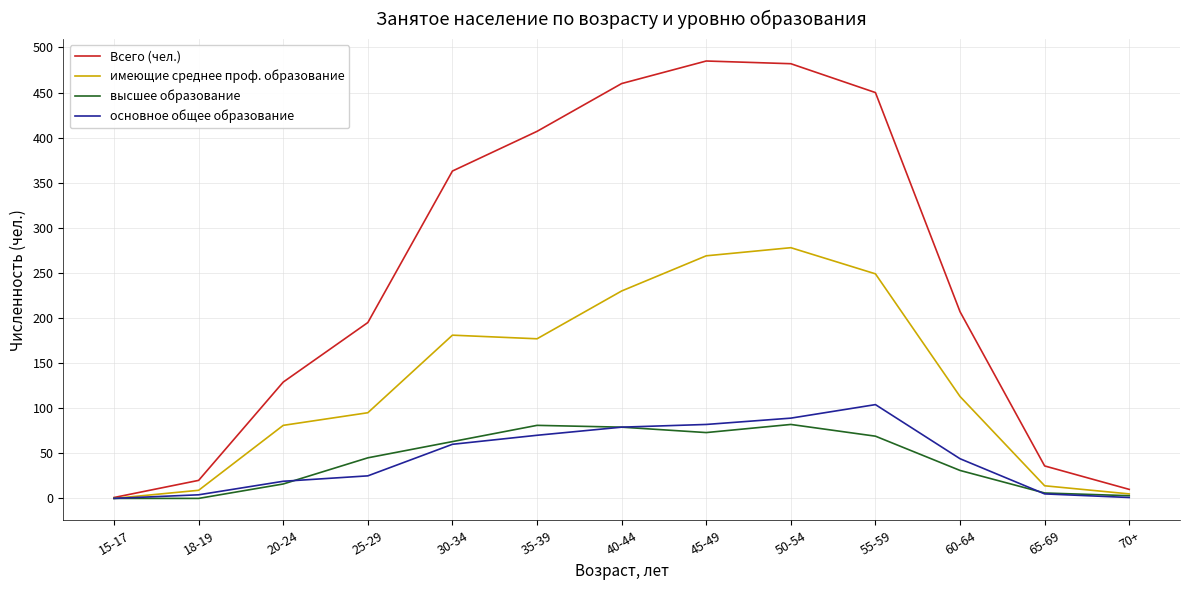

What is the greatest value displayed?

485